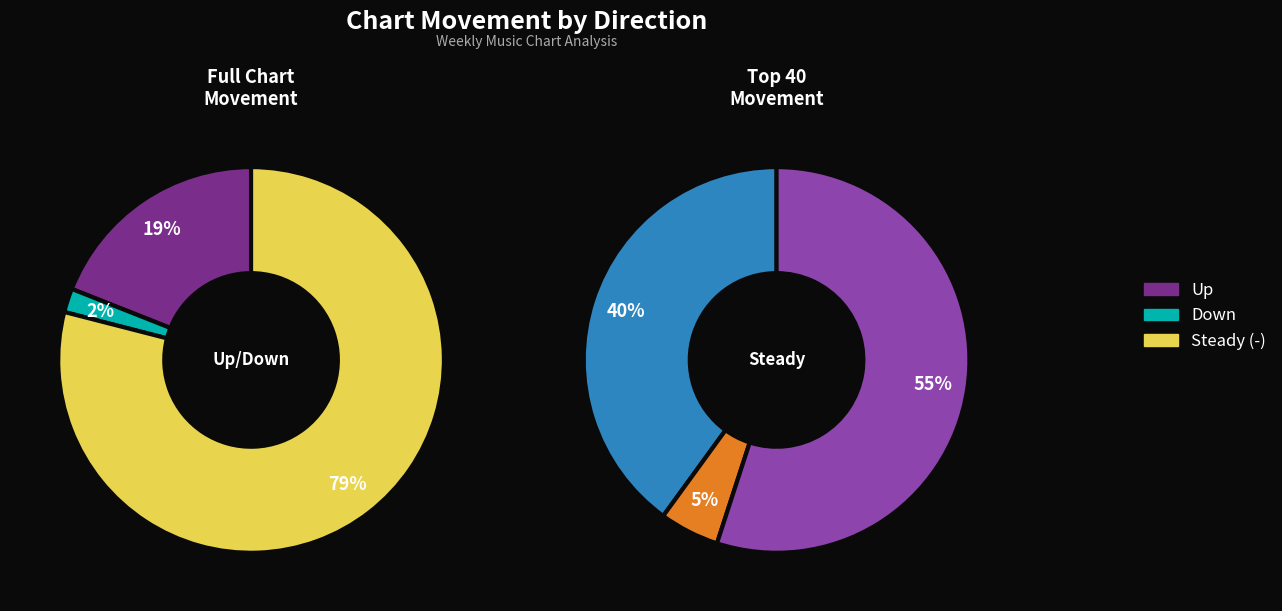

Which slice is the smallest?

down